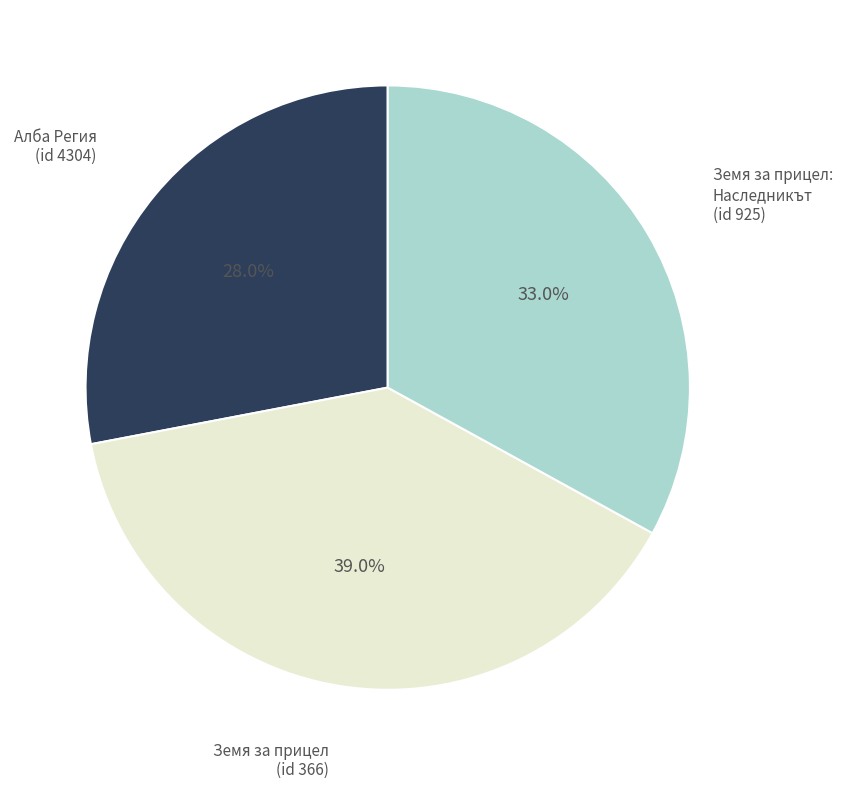

Rank the categories by value from lowest to highest.

Алба Регия (id 4304), Земя за прицел: Наследникът (id 925), Земя за прицел (id 366)